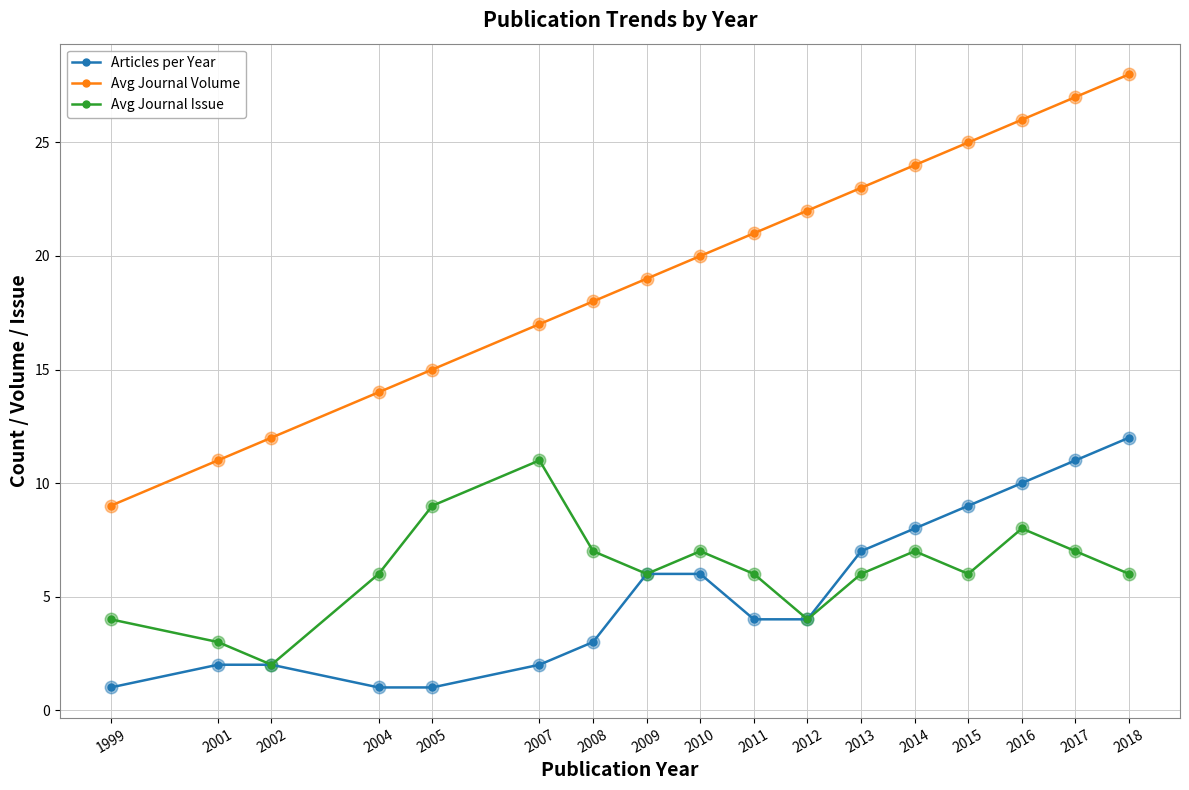

Reading right to left, transcribe all the data shown in this chart.

Articles per Year: 12	11	10	9	8	7	4	4	6	6	3	2	1	1	2	2	1
Avg Journal Volume: 28	27	26	25	24	23	22	21	20	19	18	17	15	14	12	11	9
Avg Journal Issue: 6	7	8	6	7	6	4	6	7	6	7	11	9	6	2	3	4